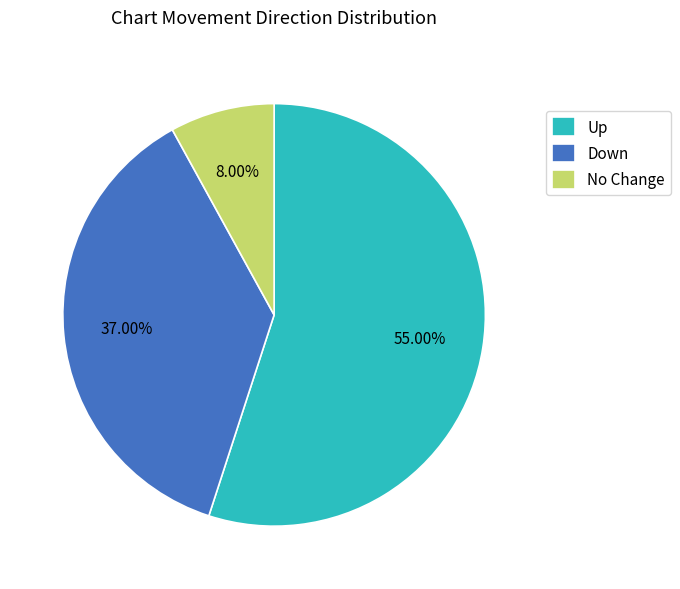

Combined, do No Change and Down account for over 50%?

No